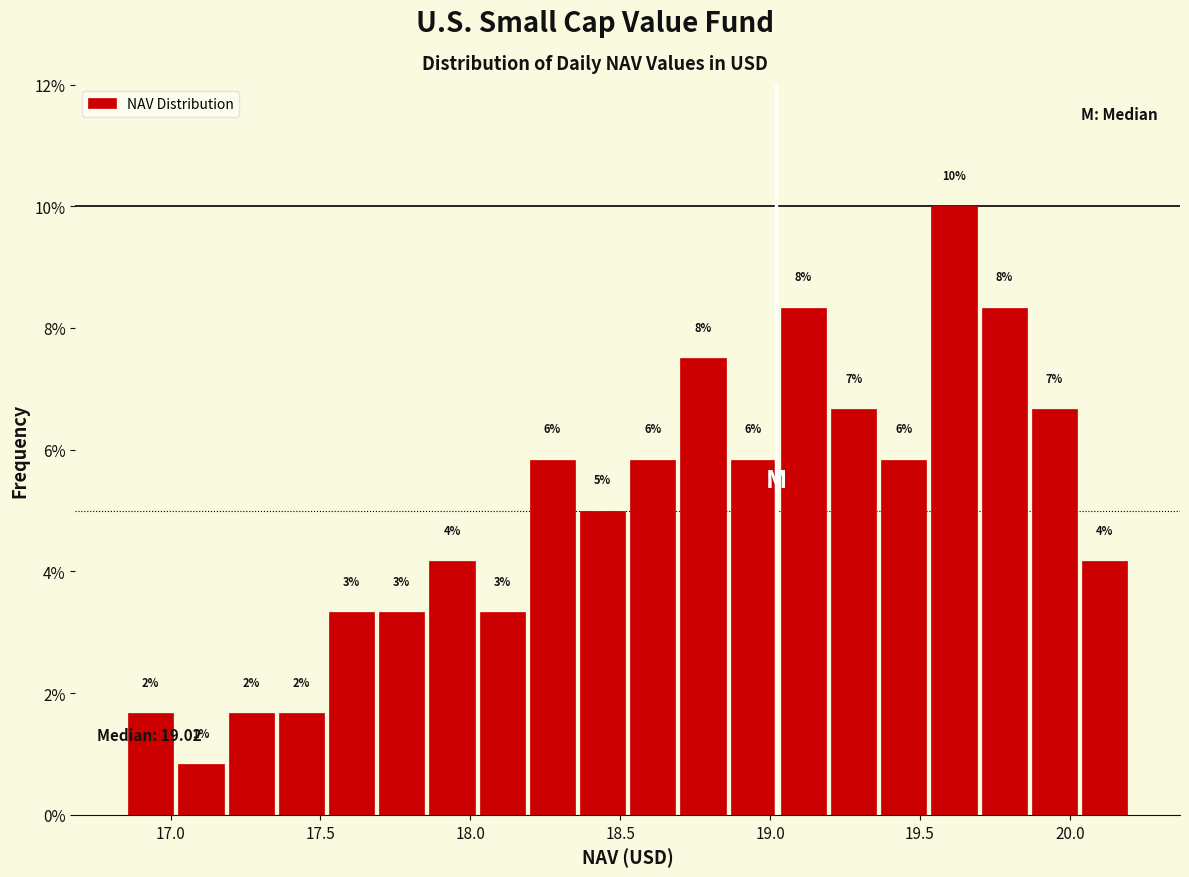

Read against the x-axis, roughly where is the centre of the tallest bar?

19.60